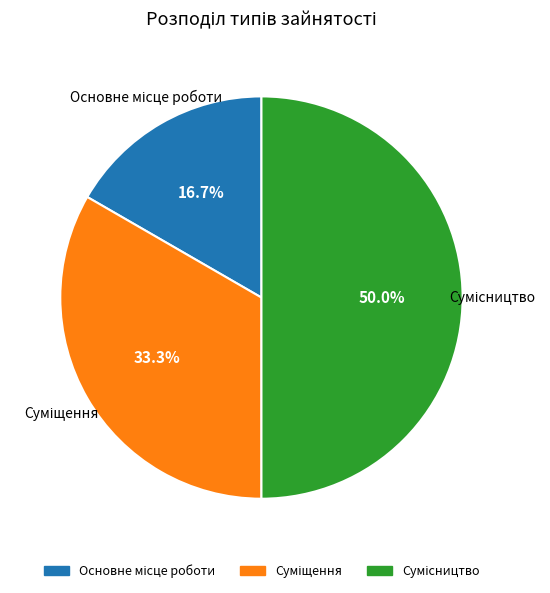

Which category has the smallest portion of the pie?

Основне місце роботи